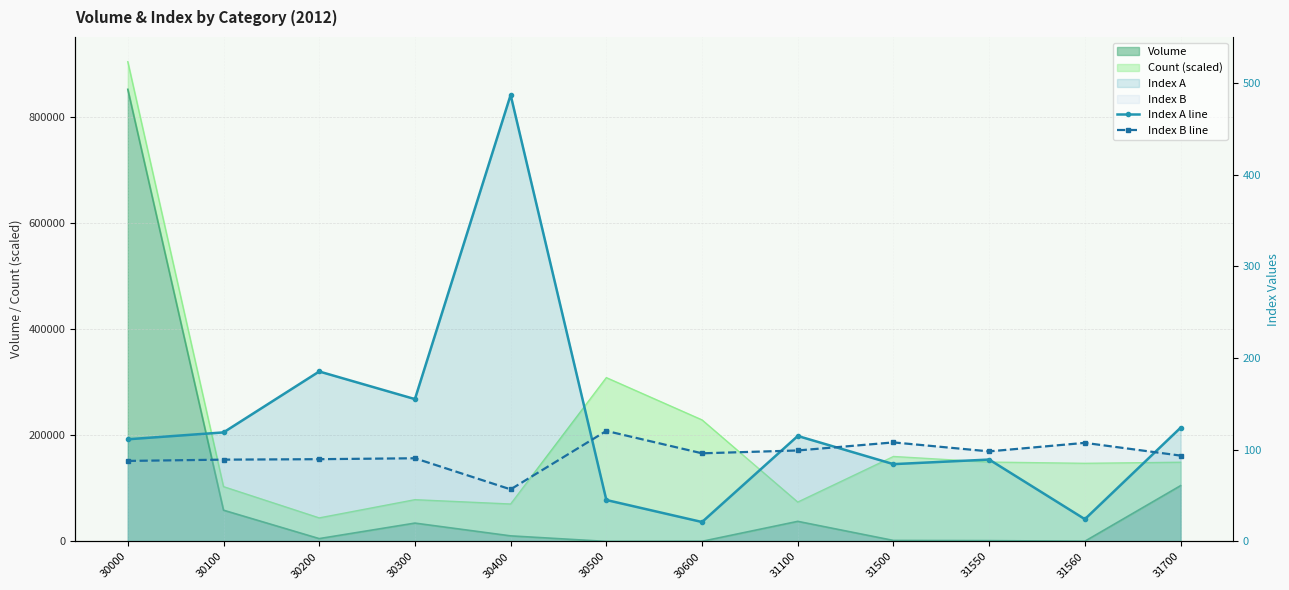

Rank the series by their average value, from highest to lowest.

Index A line, Index B line